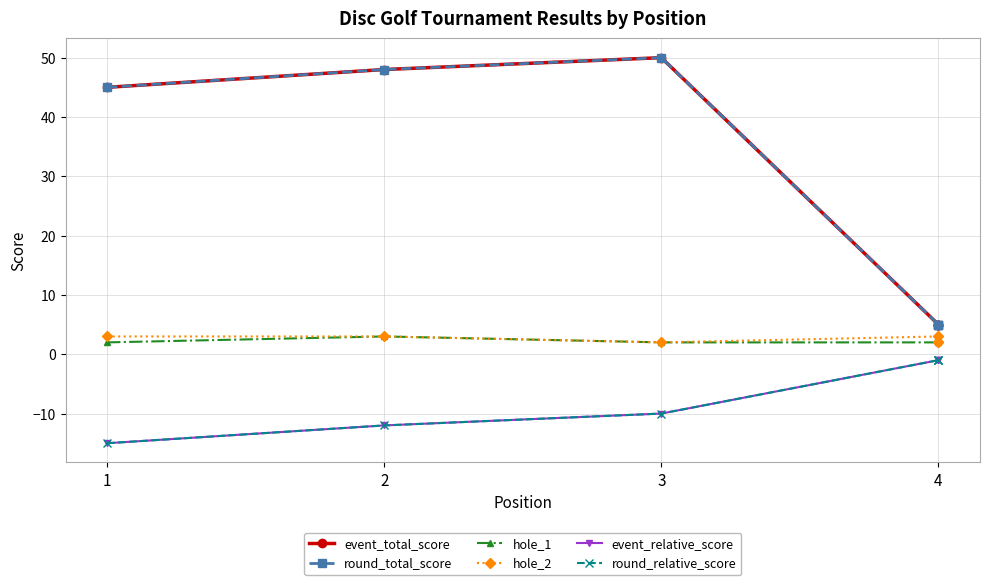

At 1, list the series in order from largest to smallest.

event_total_score, round_total_score, hole_2, hole_1, event_relative_score, round_relative_score